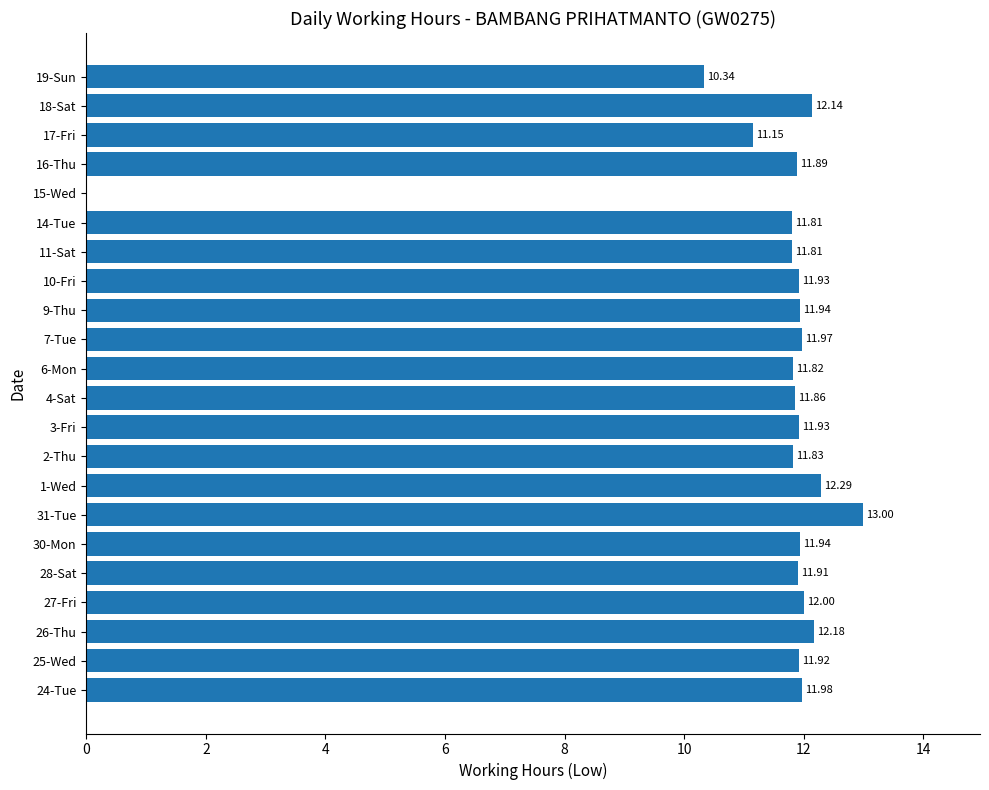

Which has a higher value, 19-Sun or 6-Mon?

6-Mon